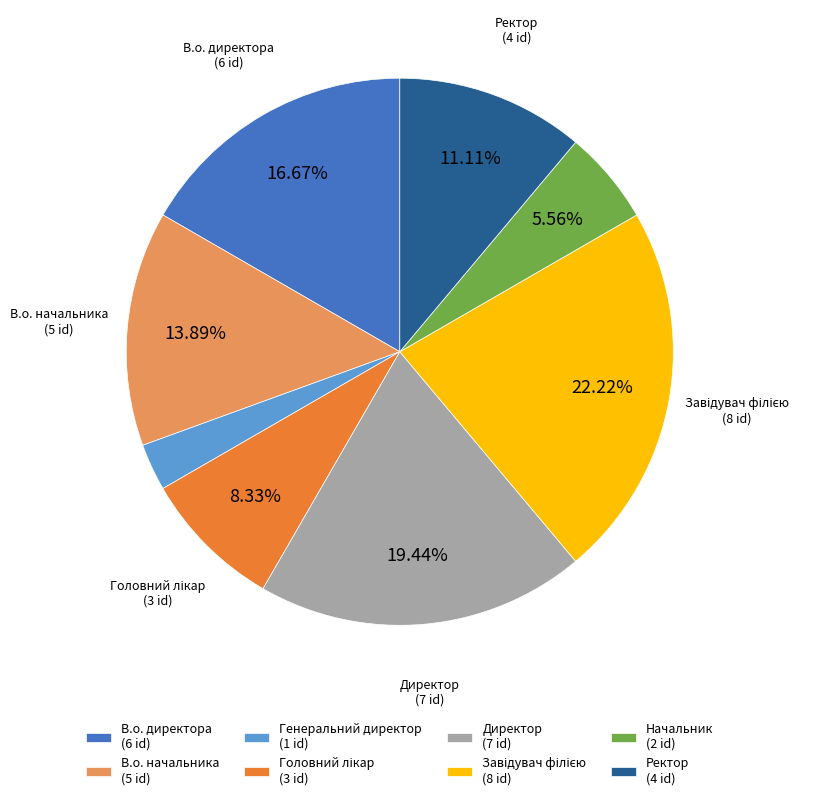

Which category has the smallest portion of the pie?

Генеральний директор